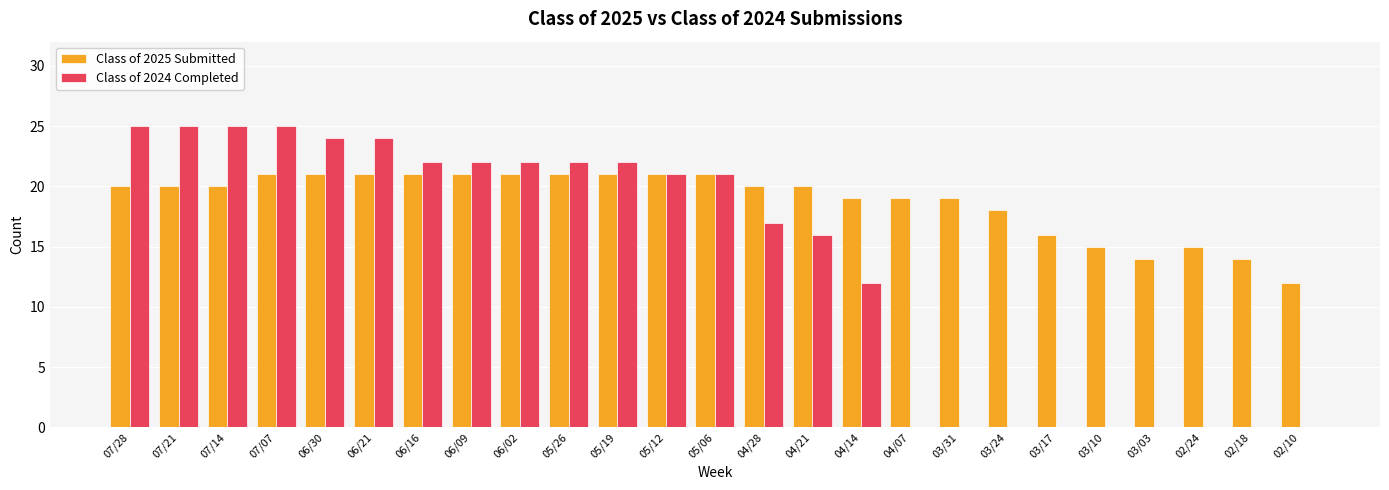

How many series are shown in this chart?

2